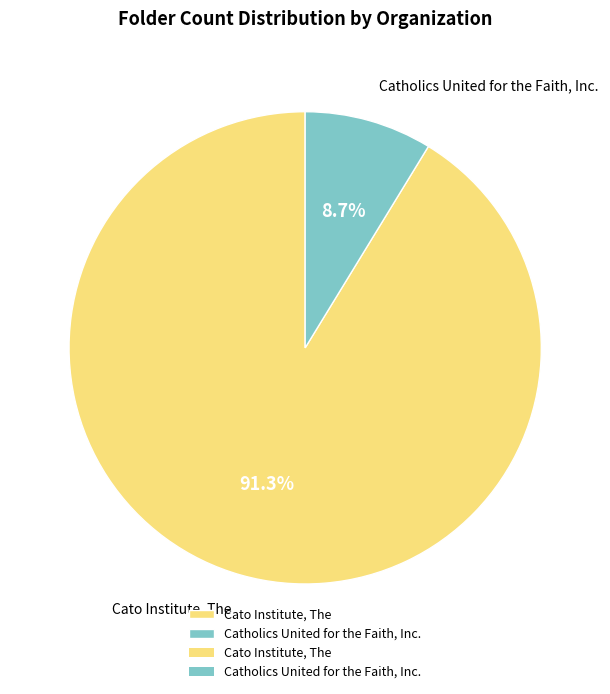

What percentage is the Cato Institute, The slice, to the nearest percent?

91%